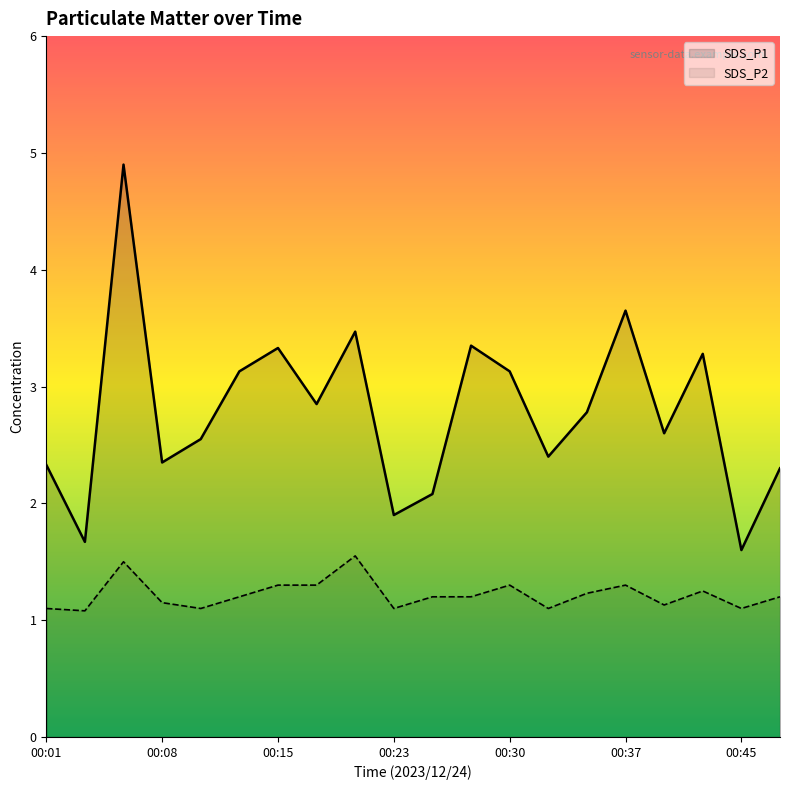

In SDS_P2, how many points are higher than both neighbors (excluding endpoints)?

5